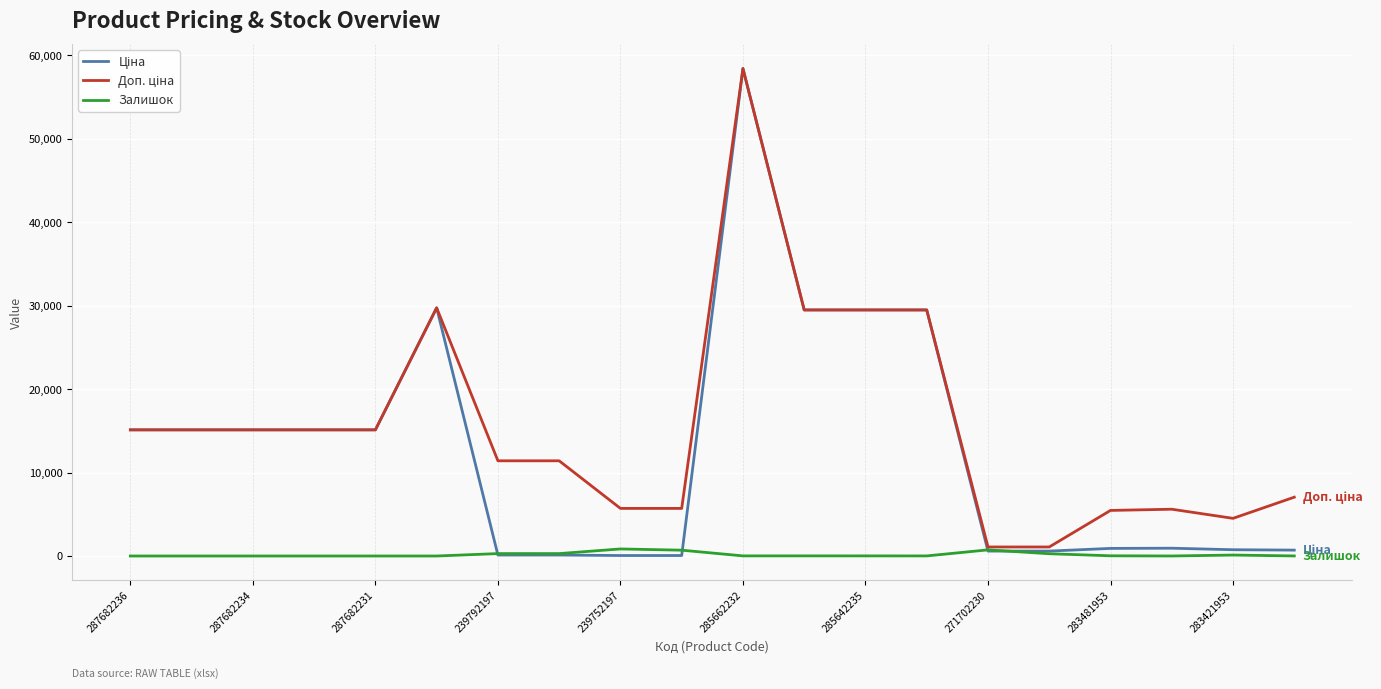

What is the sum of all Ціна values?

257072.7